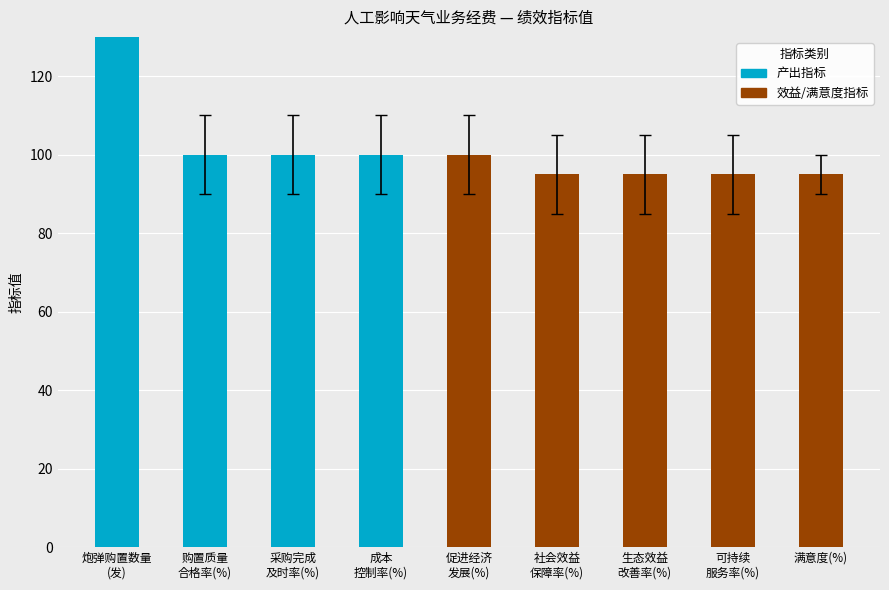

At which category does the chart reach its peak across all series?

炮弹购置数量